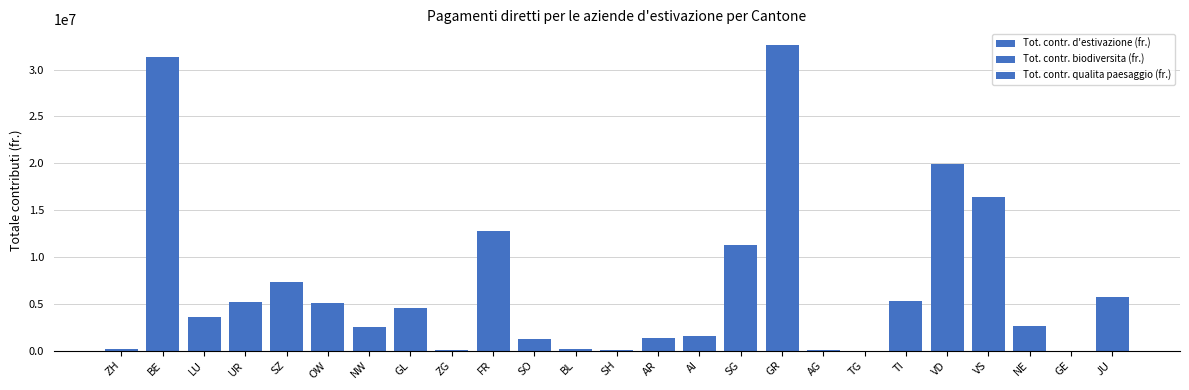

How many series are shown in this chart?

3